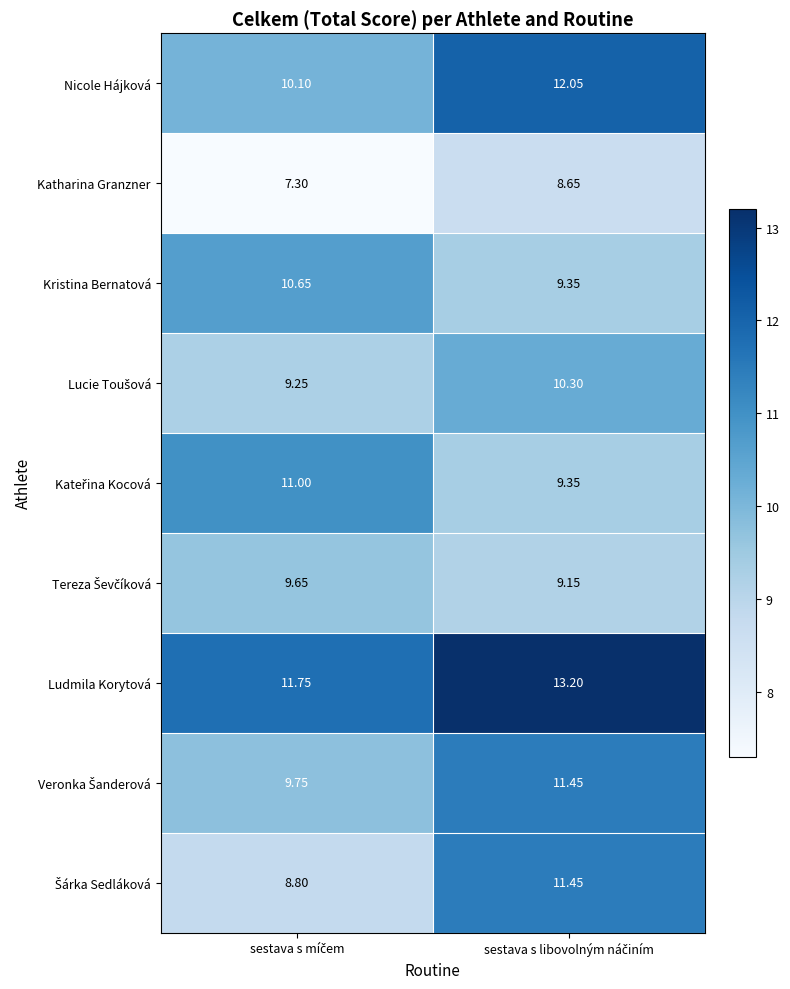

Which series has the largest total across all categories?

Ludmila Korytová